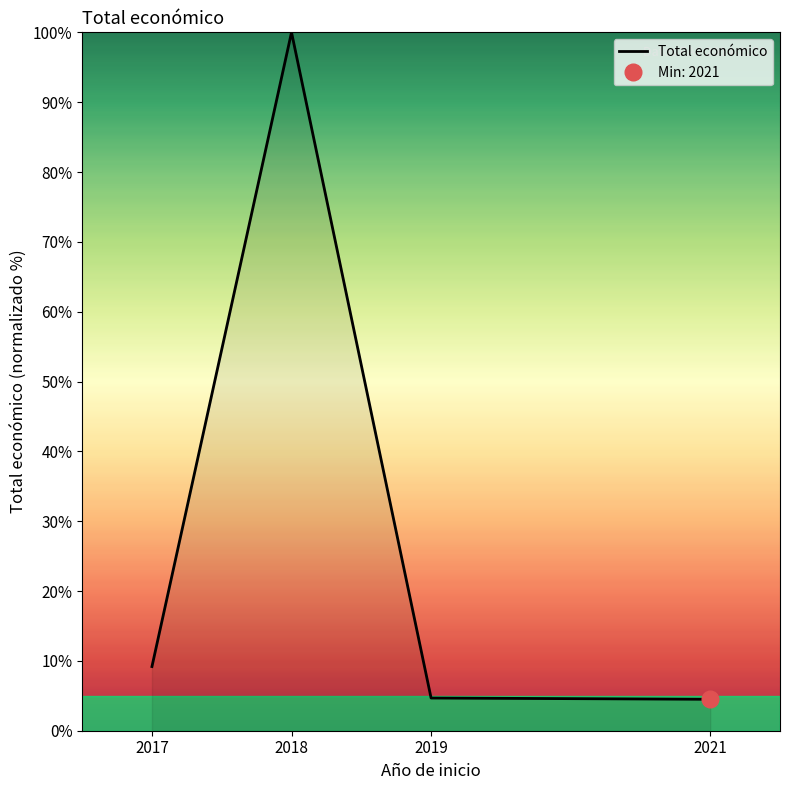

Approximately how many times larger is the value at 2018 compared to 2017?

10.9